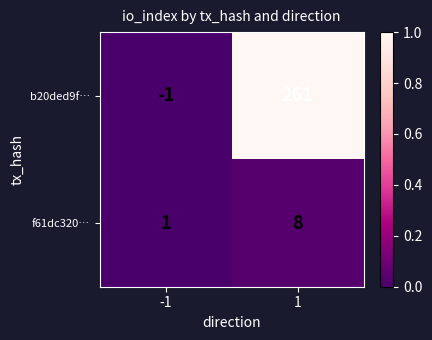

List the series in order of their peak value, lowest first.

f61dc320…, b20ded9f…